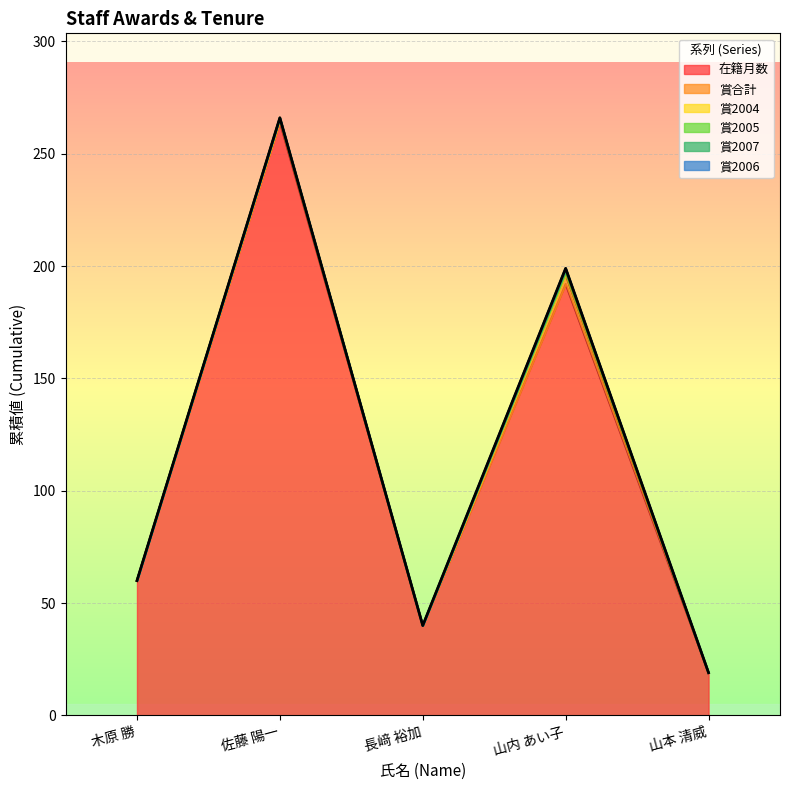

What position from the right is 佐藤 陽一?

4